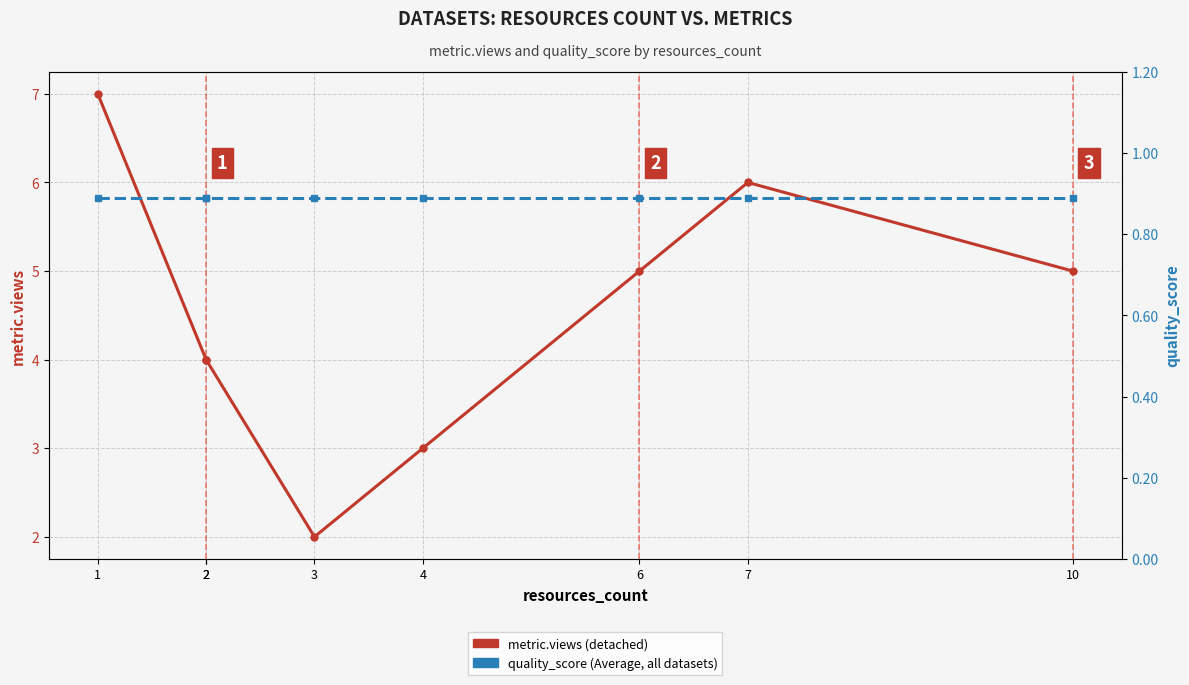

True or false: metric.views and quality_score (×10 shown) cross at least once.

False